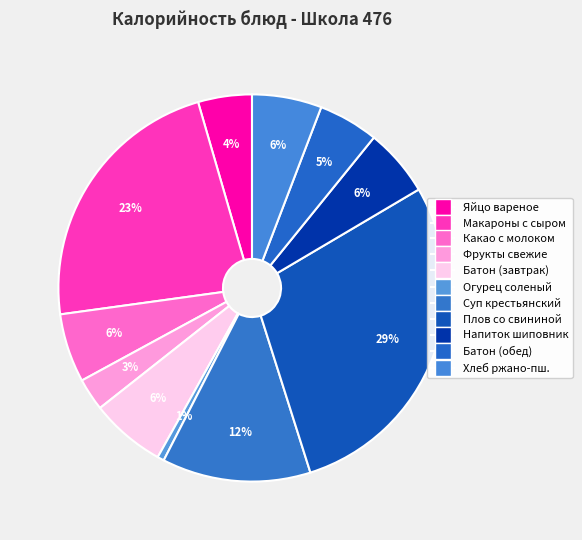

To the nearest percent, what is the average slice percentage?

9%